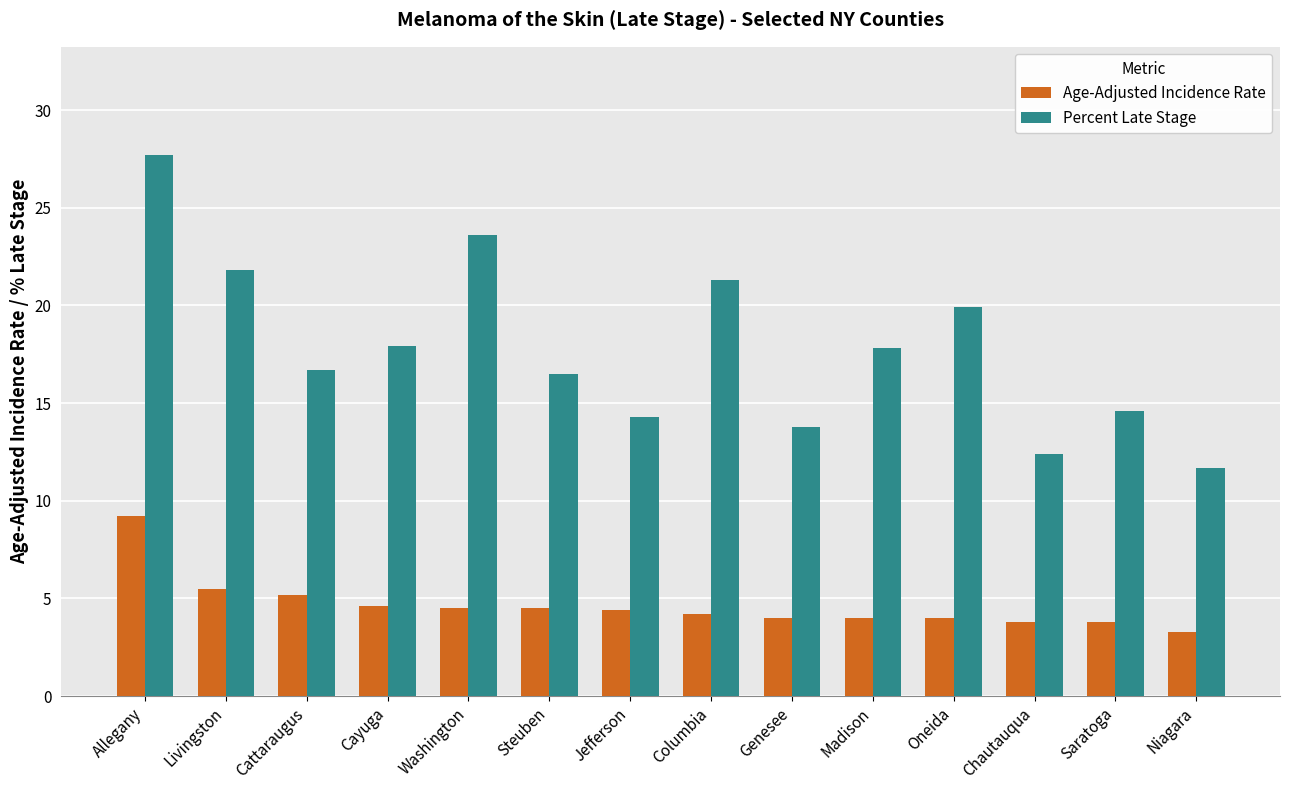

Is it true that Percent Late Stage equals 19.6 at Niagara?

False